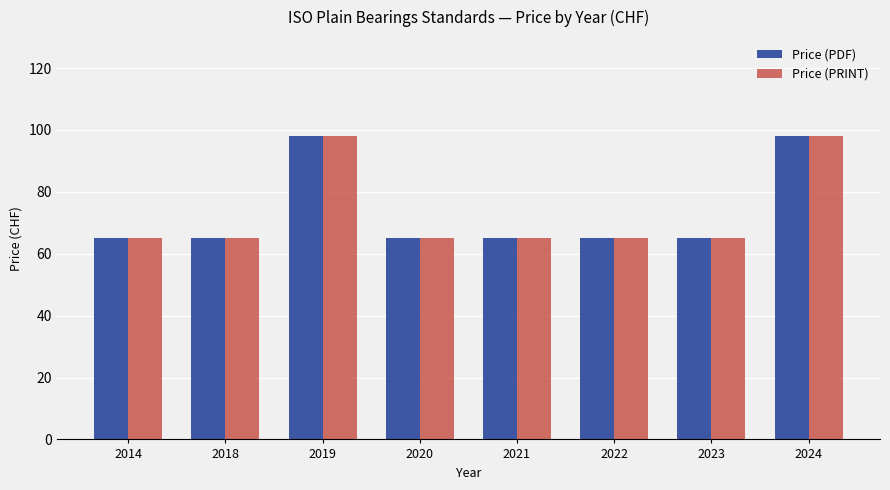

Count the Price (PDF) values in the range 65 to 98.

8